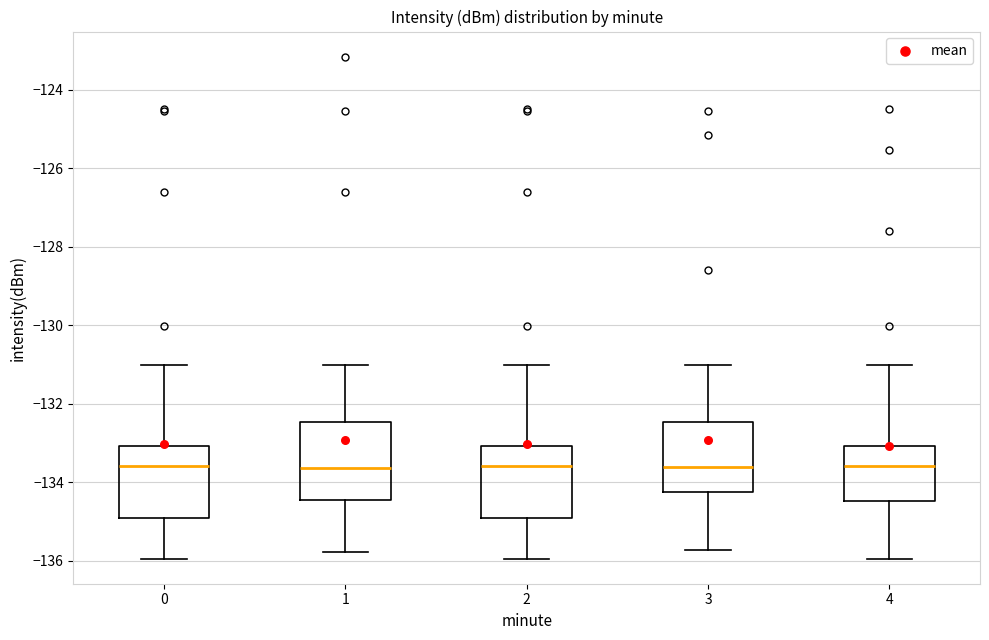

Where does the lower whisker of the box at x = 4 end on the y-axis? The values are not printed on the chart, so give them approximately, as read against the axis.

-136.0